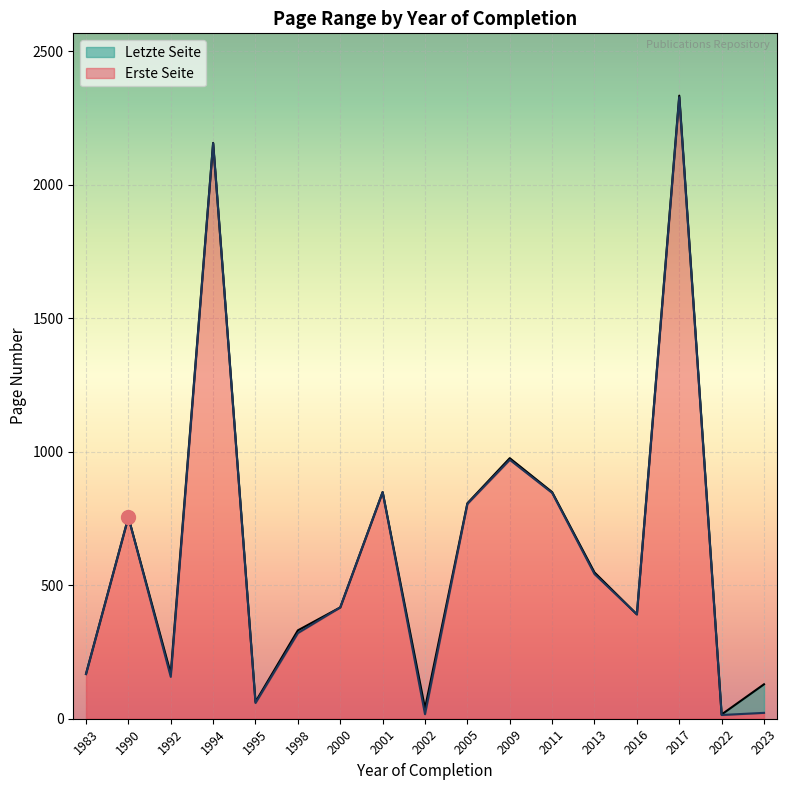

What is the spread (max minus min) of values at 1983?

1